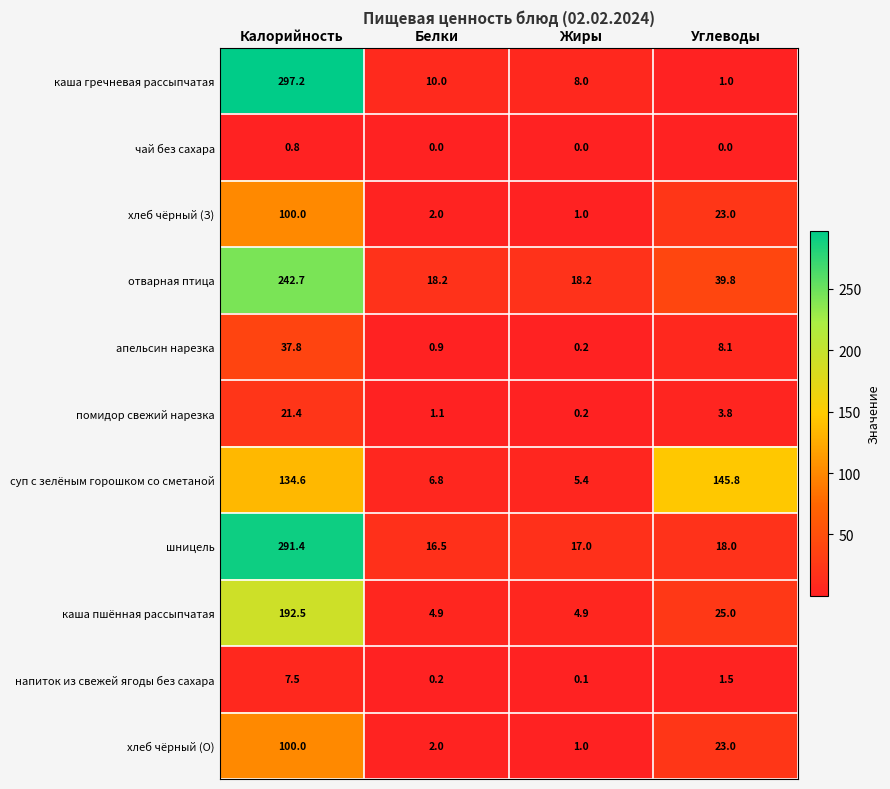

What is the maximum value for помидор свежий нарезка?

21.4